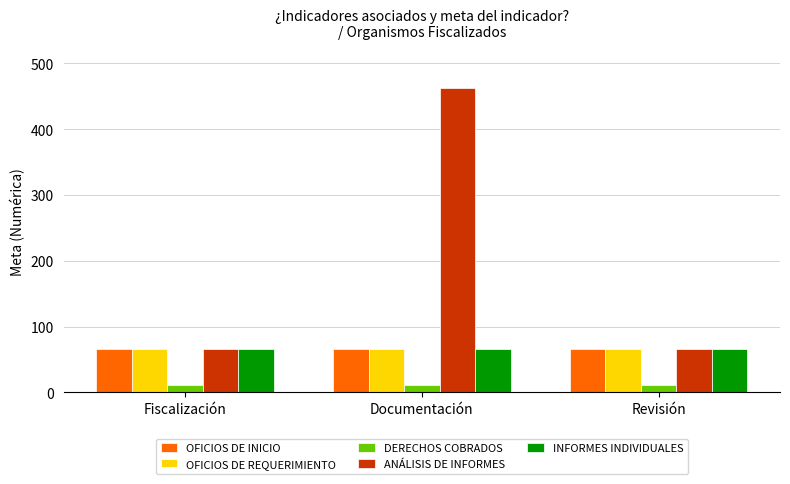

The OFICIOS DE REQUERIMIENTO series shows 66 at Documentación. True or false?

True